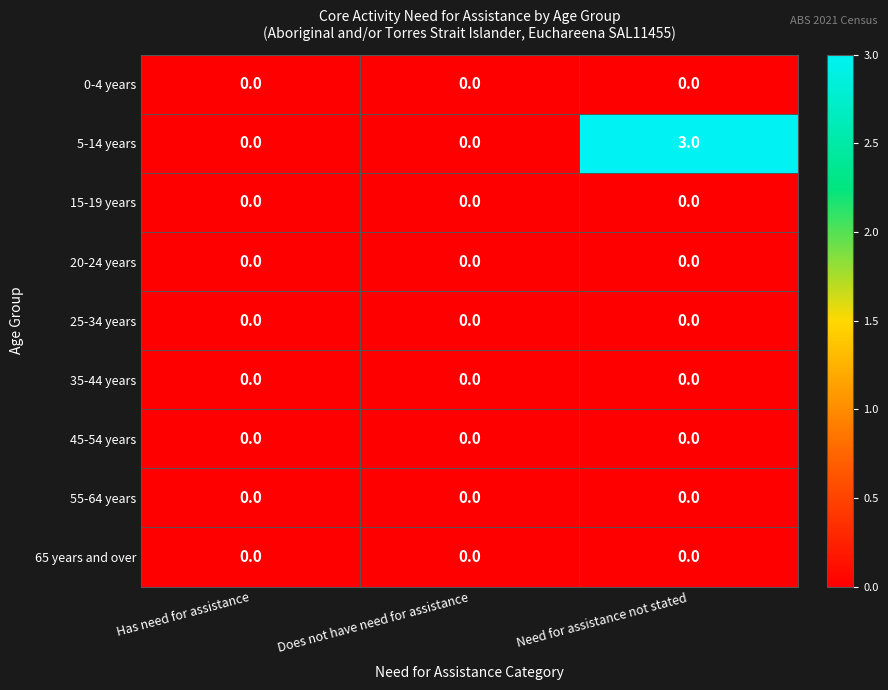

Reading right to left, transcribe all the data shown in this chart.

0-4 years: Need for assistance not stated=0	Does not have need for assistance=0	Has need for assistance=0
5-14 years: Need for assistance not stated=3	Does not have need for assistance=0	Has need for assistance=0
15-19 years: Need for assistance not stated=0	Does not have need for assistance=0	Has need for assistance=0
20-24 years: Need for assistance not stated=0	Does not have need for assistance=0	Has need for assistance=0
25-34 years: Need for assistance not stated=0	Does not have need for assistance=0	Has need for assistance=0
35-44 years: Need for assistance not stated=0	Does not have need for assistance=0	Has need for assistance=0
45-54 years: Need for assistance not stated=0	Does not have need for assistance=0	Has need for assistance=0
55-64 years: Need for assistance not stated=0	Does not have need for assistance=0	Has need for assistance=0
65 years and over: Need for assistance not stated=0	Does not have need for assistance=0	Has need for assistance=0